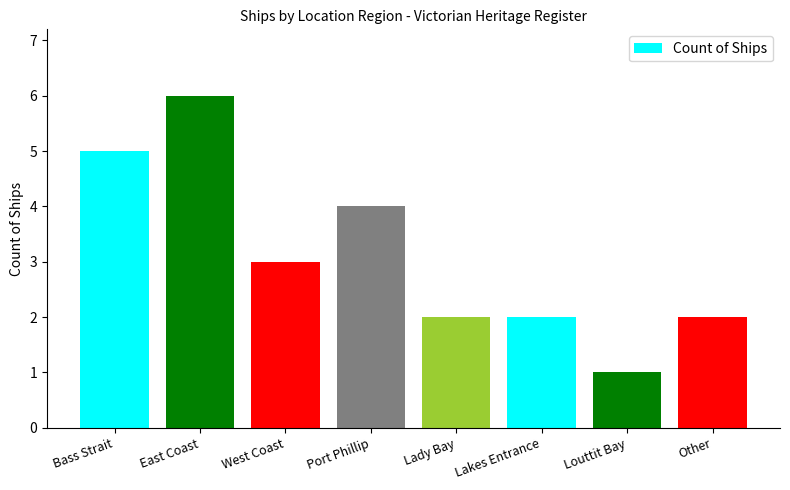

Reading left to right, extract all data points from this chart.

Bass Strait=5	East Coast=6	West Coast=3	Port Phillip=4	Lady Bay=2	Lakes Entrance=2	Louttit Bay=1	Other=2